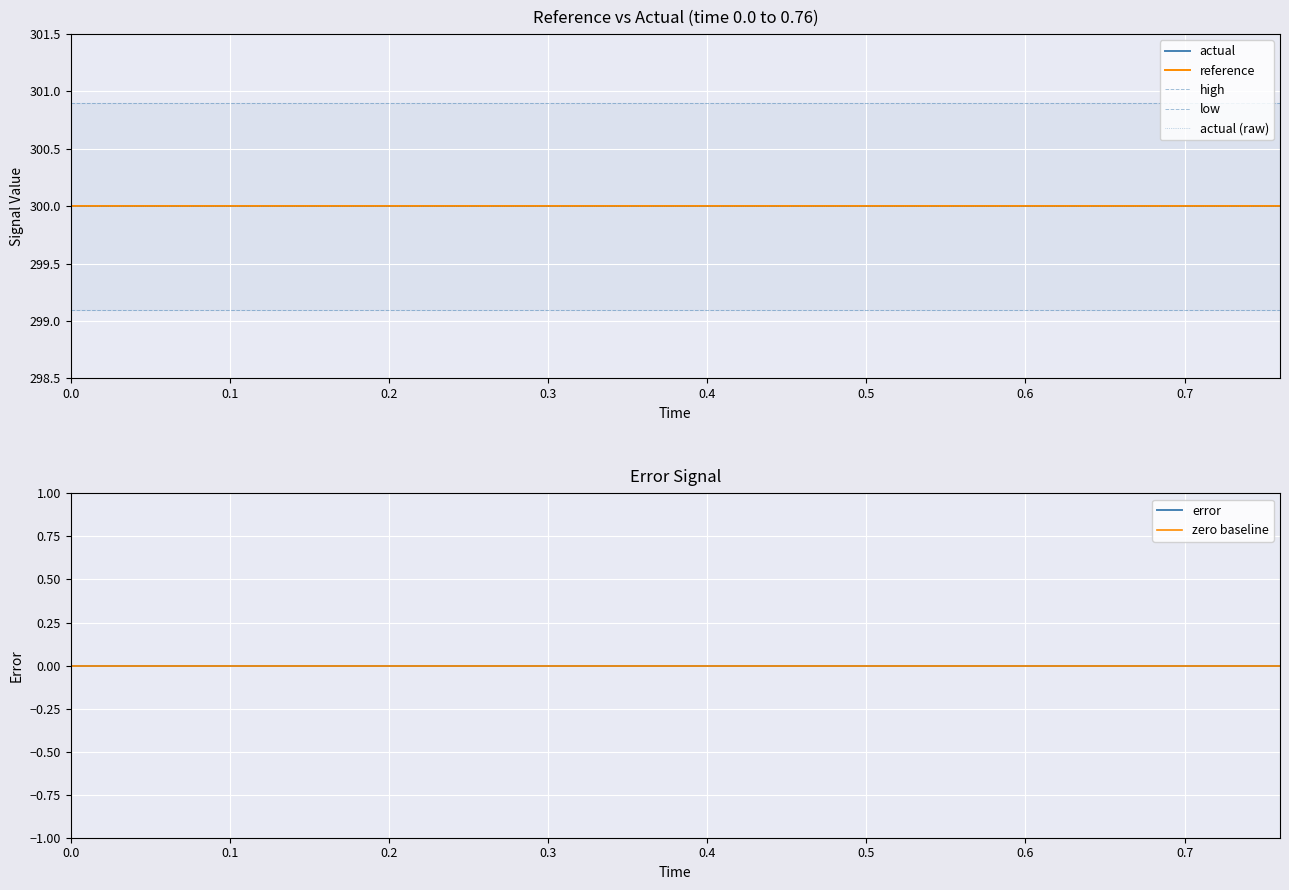

Which series changed the most between 0 and 16?

reference